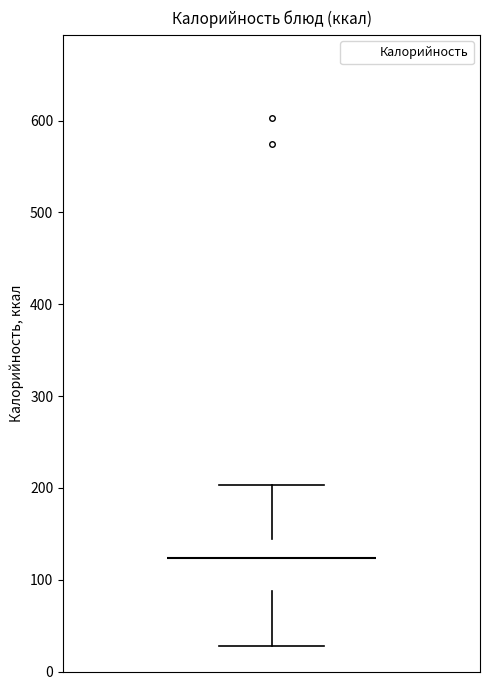

Where does the median line of the box sit on the y-axis? The values are not printed on the chart, so give them approximately, as read against the axis.

120